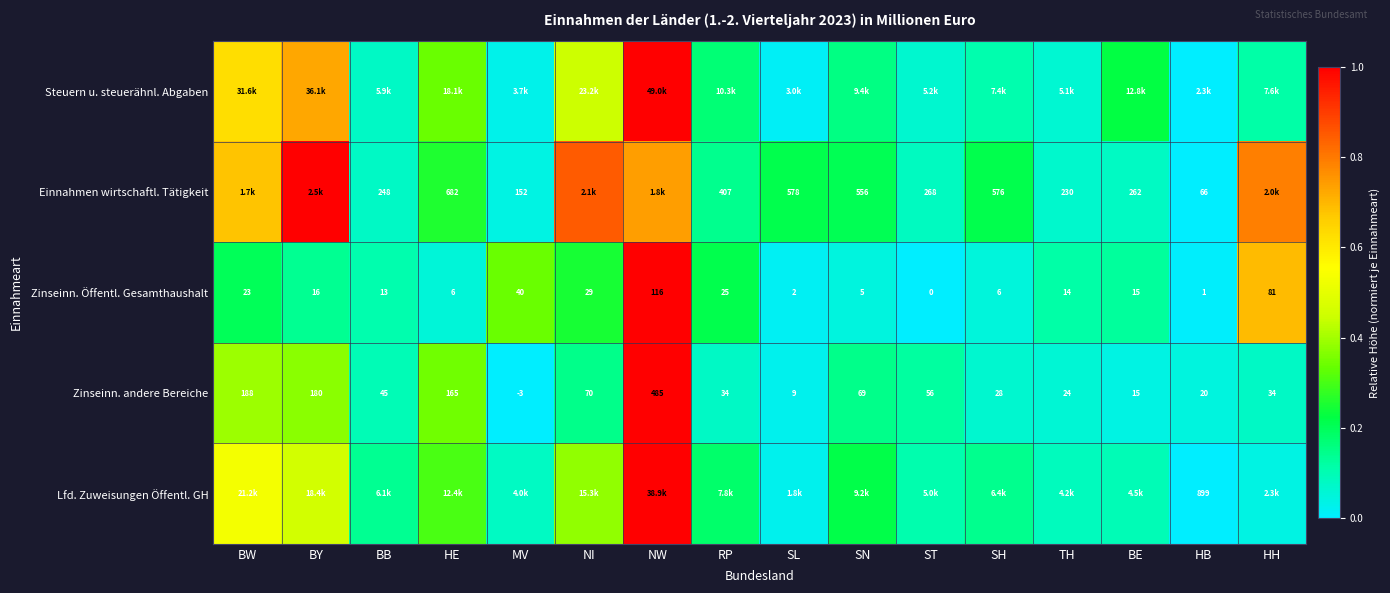

Where does the Zinseinn. andere Bereiche series first go above 45?

BW